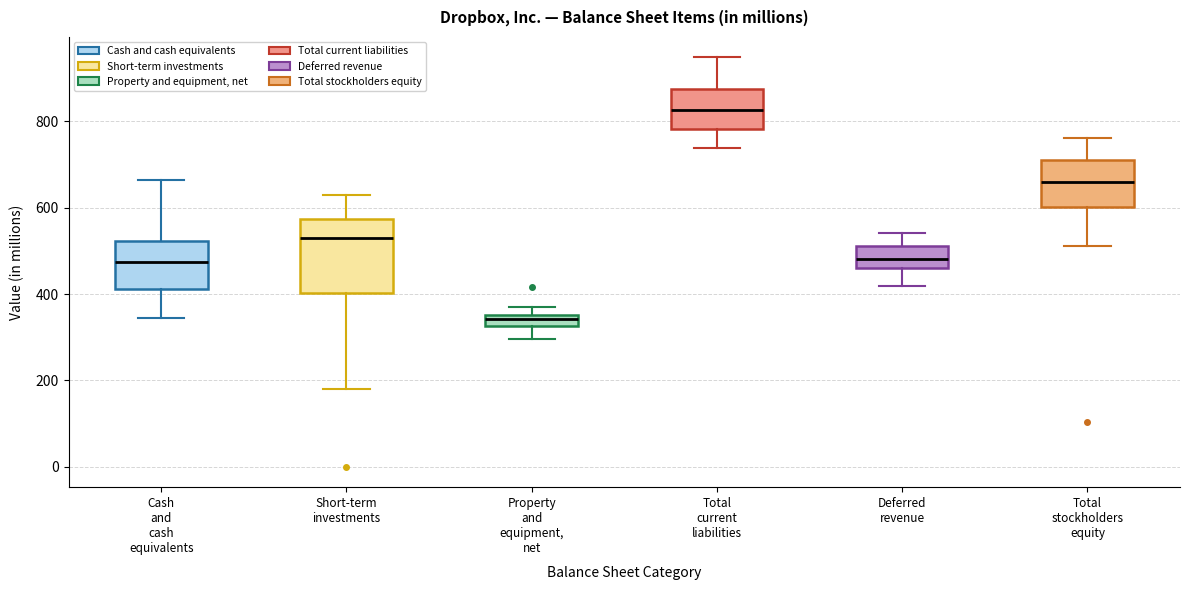

Which box has the lowest median line?

Property and equipment, net